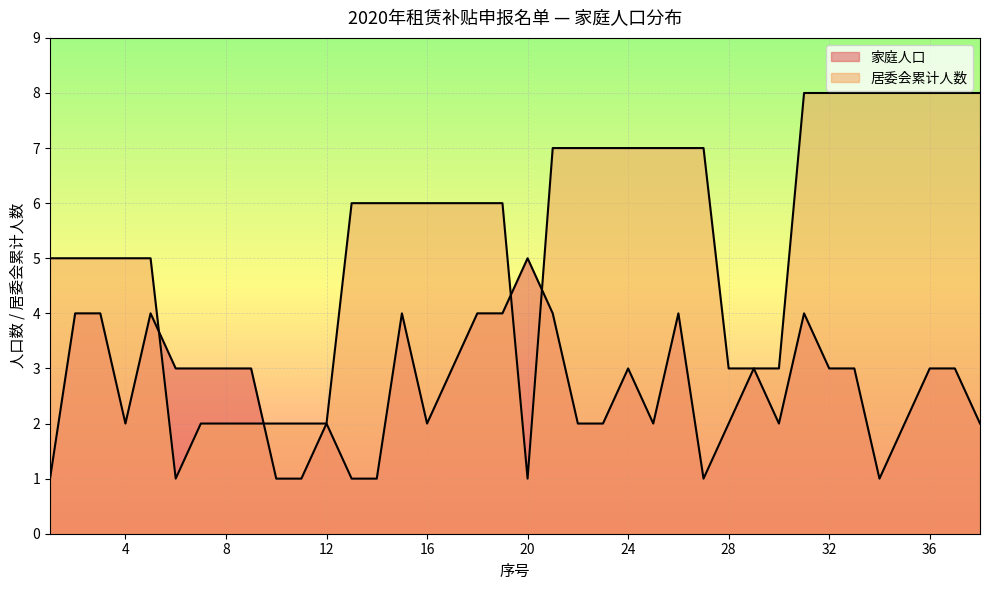

True or false: 家庭人口 has a value of 1 at 27.

False